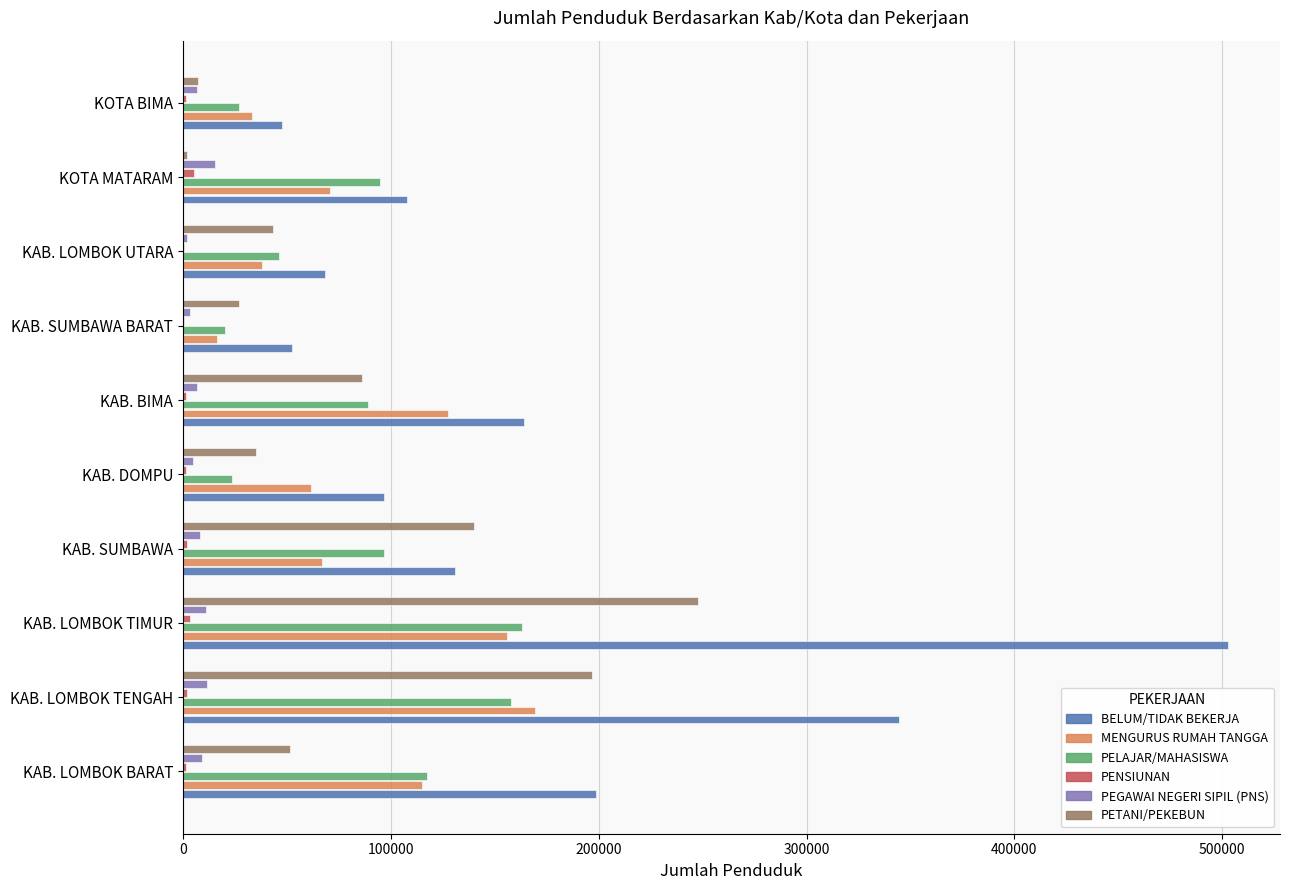

At which category does the chart reach its peak across all series?

KAB. LOMBOK TIMUR